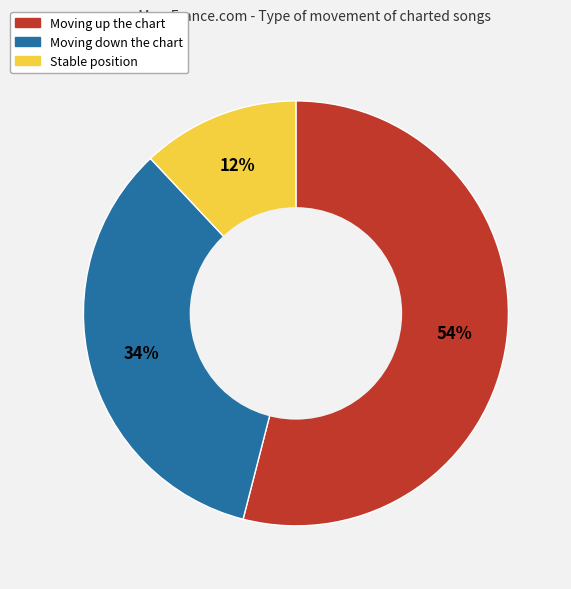

Rank the categories by value from highest to lowest.

Moving up the chart, Moving down the chart, Stable position